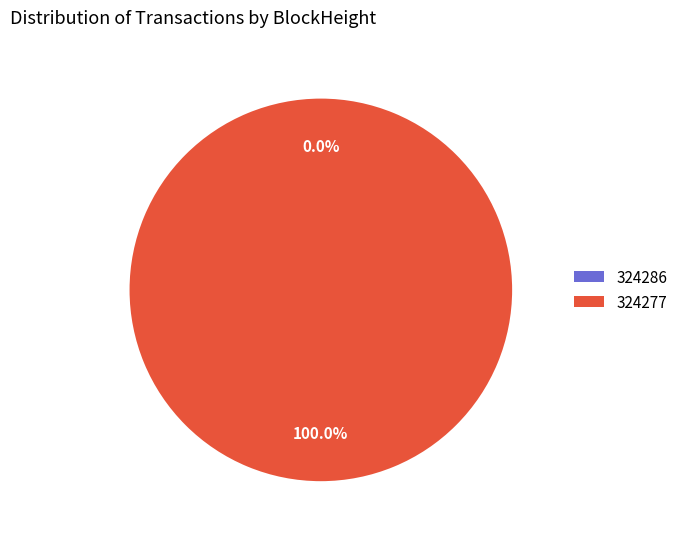

Which category has the smallest portion of the pie?

324286